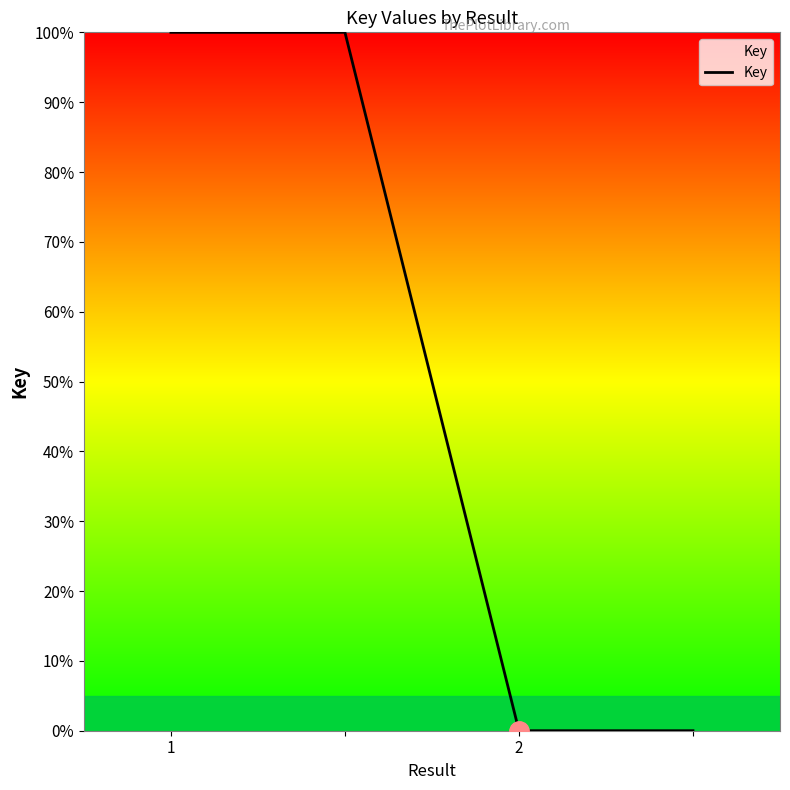

True or false: there are more than 1 points higher than both neighbors.

False